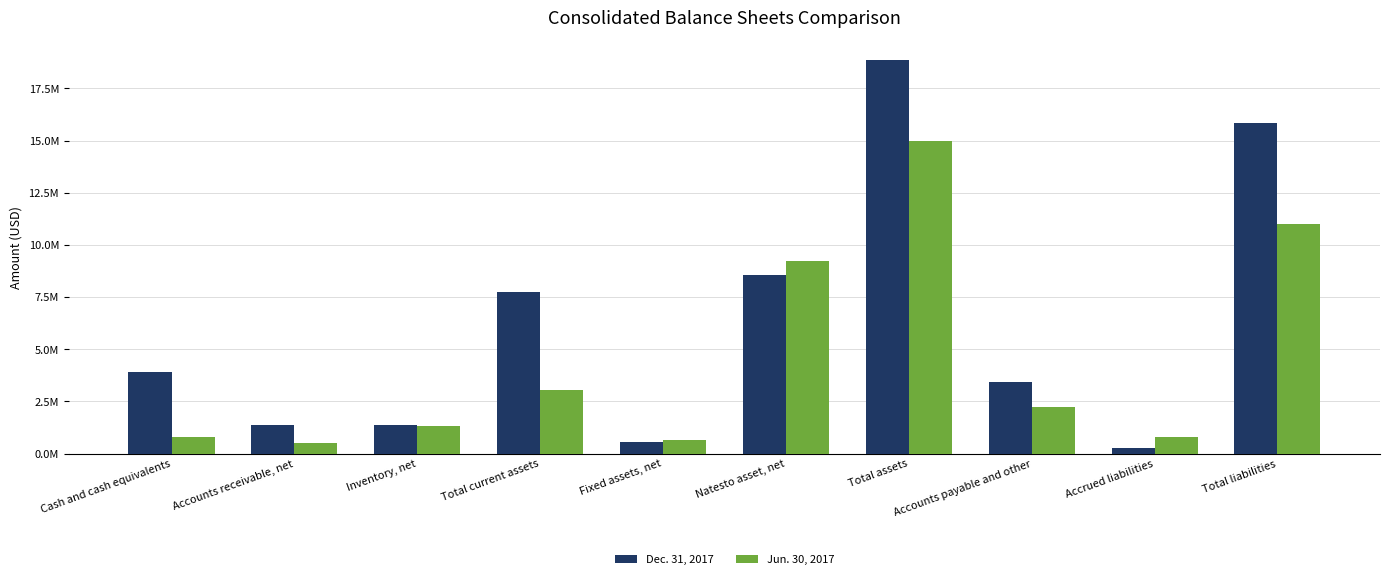

What is the sum of the Jun. 30, 2017 values at Fixed assets, net and Cash and cash equivalents?

1449582